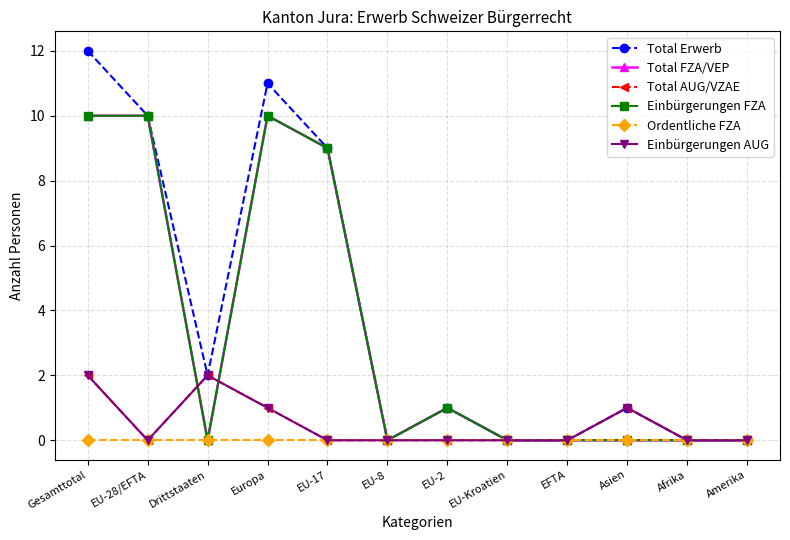

Reading right to left, what are all the values shown in this chart?

Total Erwerb: 0	0	1	0	0	1	0	9	11	2	10	12
Total FZA/VEP: 0	0	0	0	0	1	0	9	10	0	10	10
Total AUG/VZAE: 0	0	1	0	0	0	0	0	1	2	0	2
Einbürgerungen FZA: 0	0	0	0	0	1	0	9	10	0	10	10
Ordentliche FZA: 0	0	0	0	0	0	0	0	0	0	0	0
Einbürgerungen AUG: 0	0	1	0	0	0	0	0	1	2	0	2